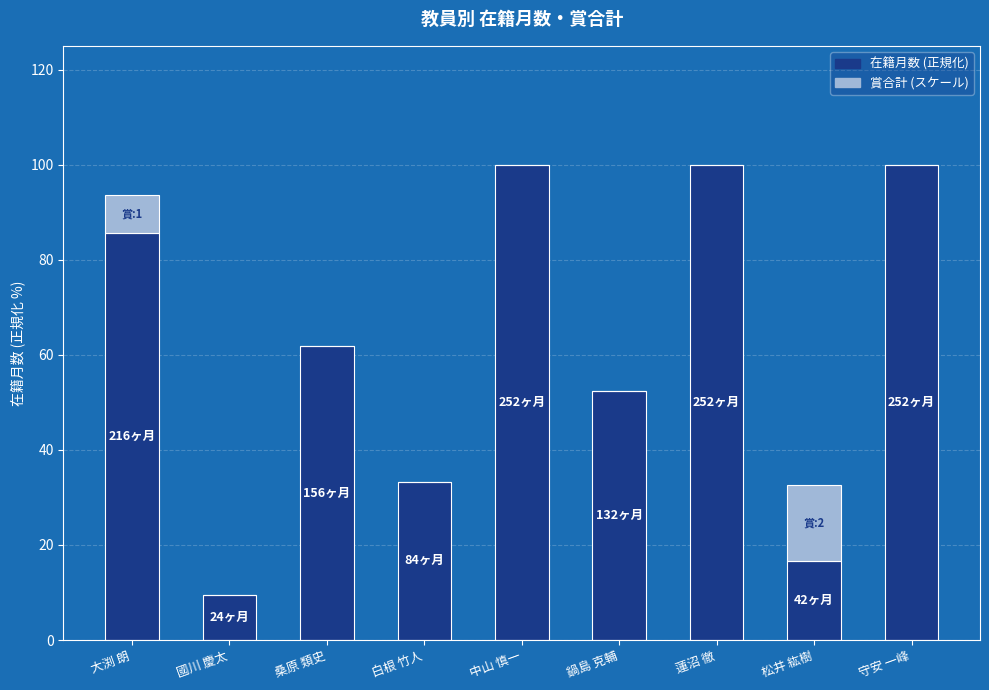

What is the maximum value for 在籍月数 (正規化)?

100.0